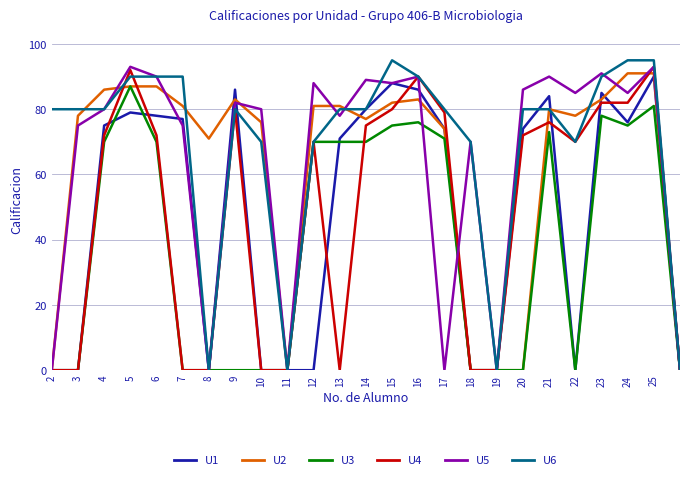

Which series has the largest total across all categories?

U6